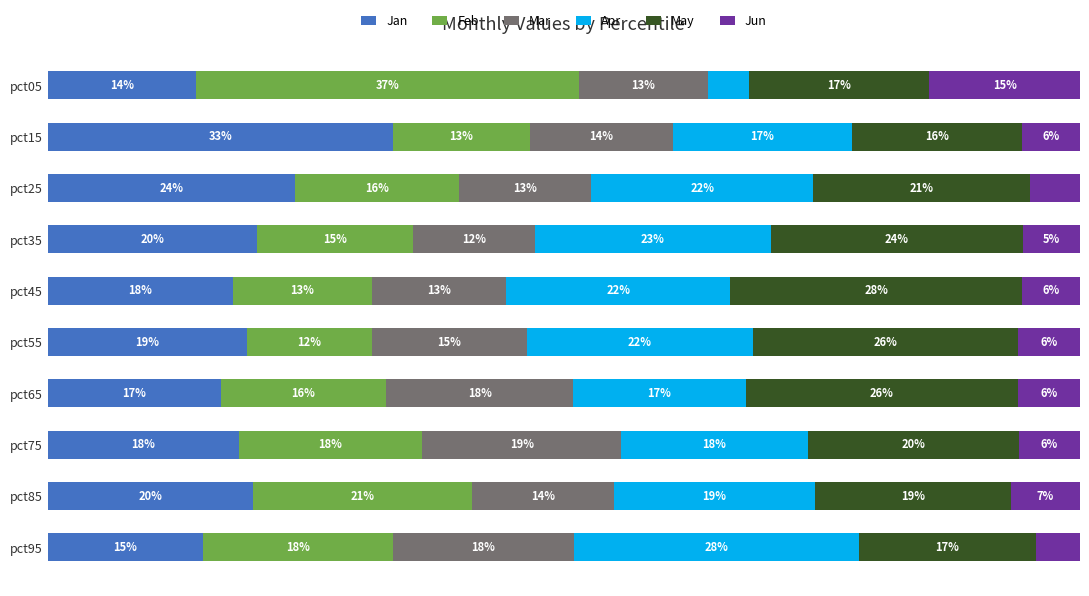

At which label does Jan reach its minimum?

pct05